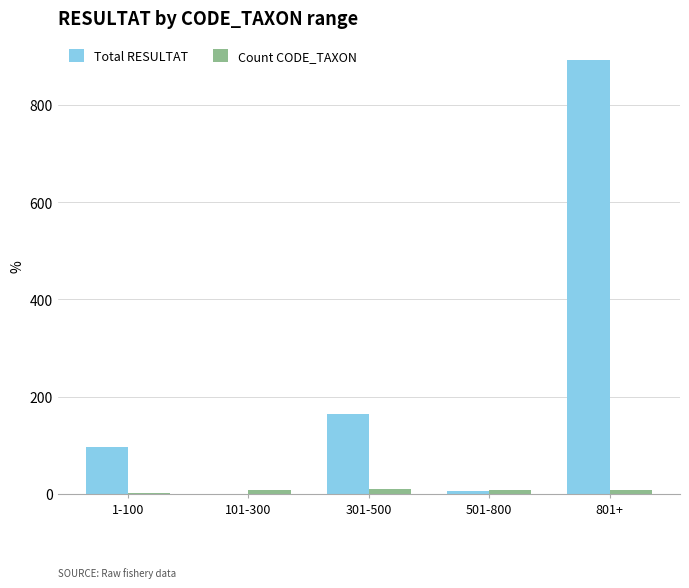

What is the greatest value displayed?

893